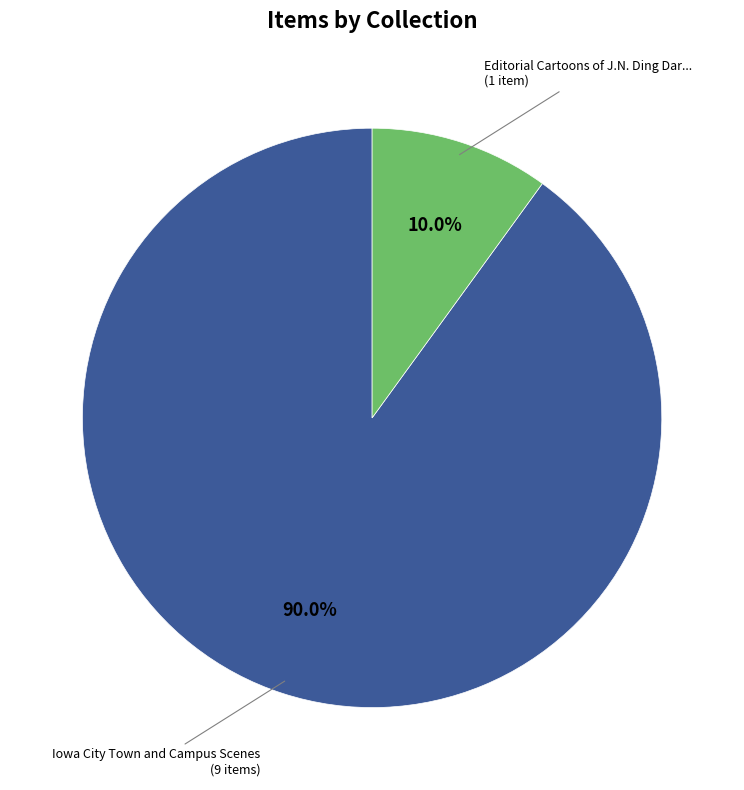

Is there any slice that represents more than half of the pie?

Yes